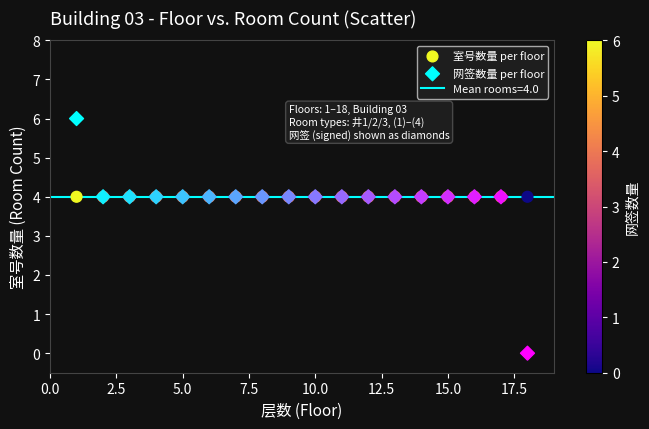

Which series contains the lowest Y value?

网签数量 per floor